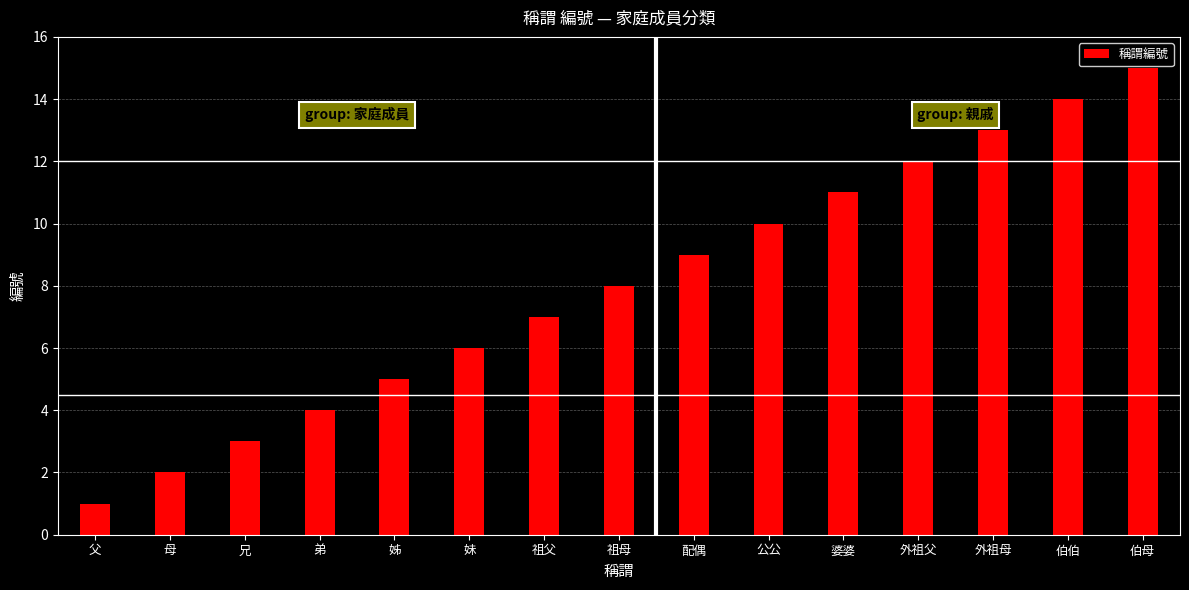

Rank the categories by value from highest to lowest.

伯母, 伯伯, 外祖母, 外祖父, 婆婆, 公公, 配偶, 祖母, 祖父, 妹, 姊, 弟, 兄, 母, 父